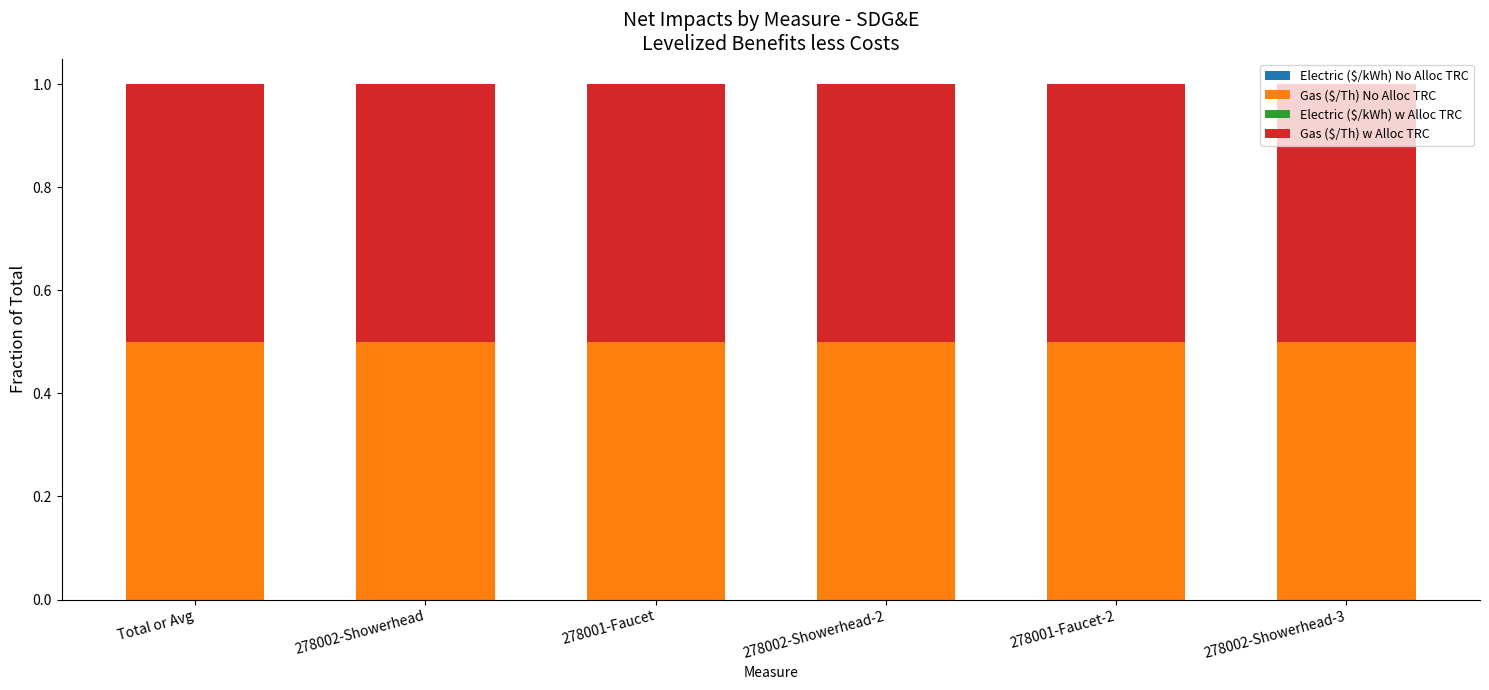

At which category does the chart reach its minimum across all series?

Total or Avg